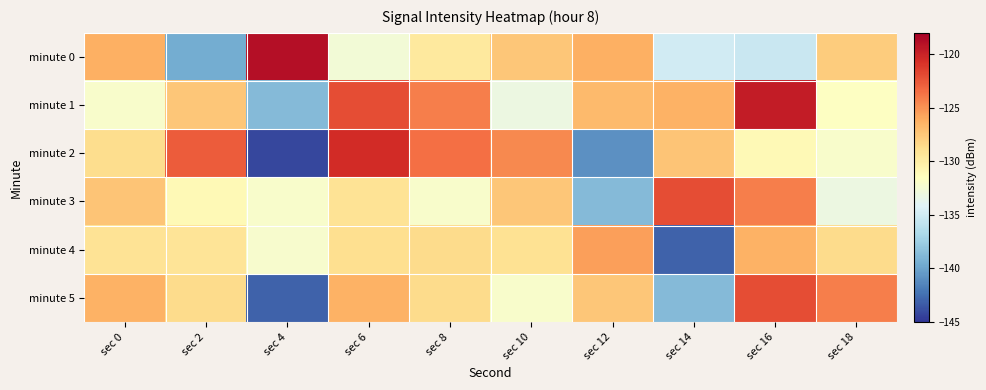

What is the total value across all series at sec 0?

-769.9